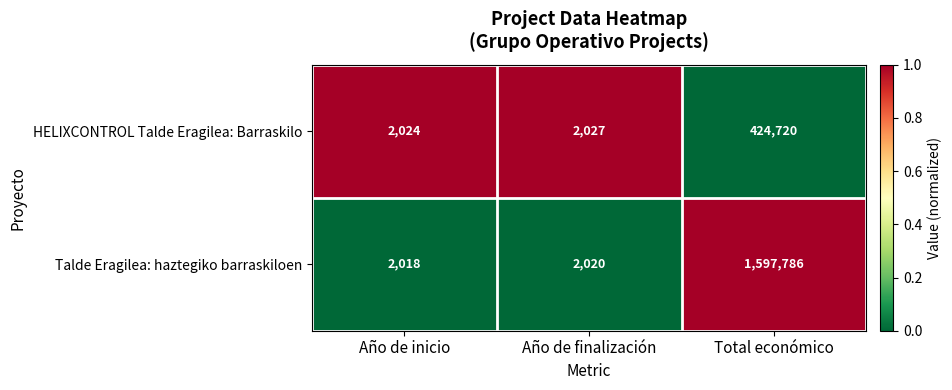

Is it true that Talde Eragilea: haztegiko barraskiloen equals 1597786 at Total económico?

True